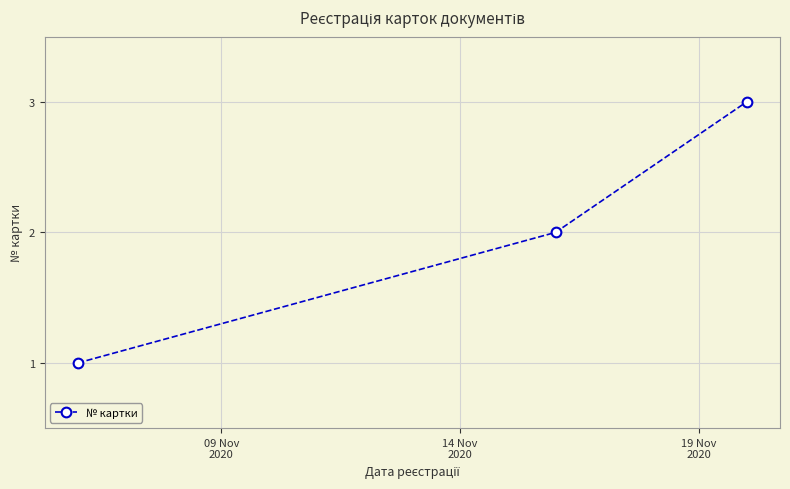

What is the sum of all values?

6